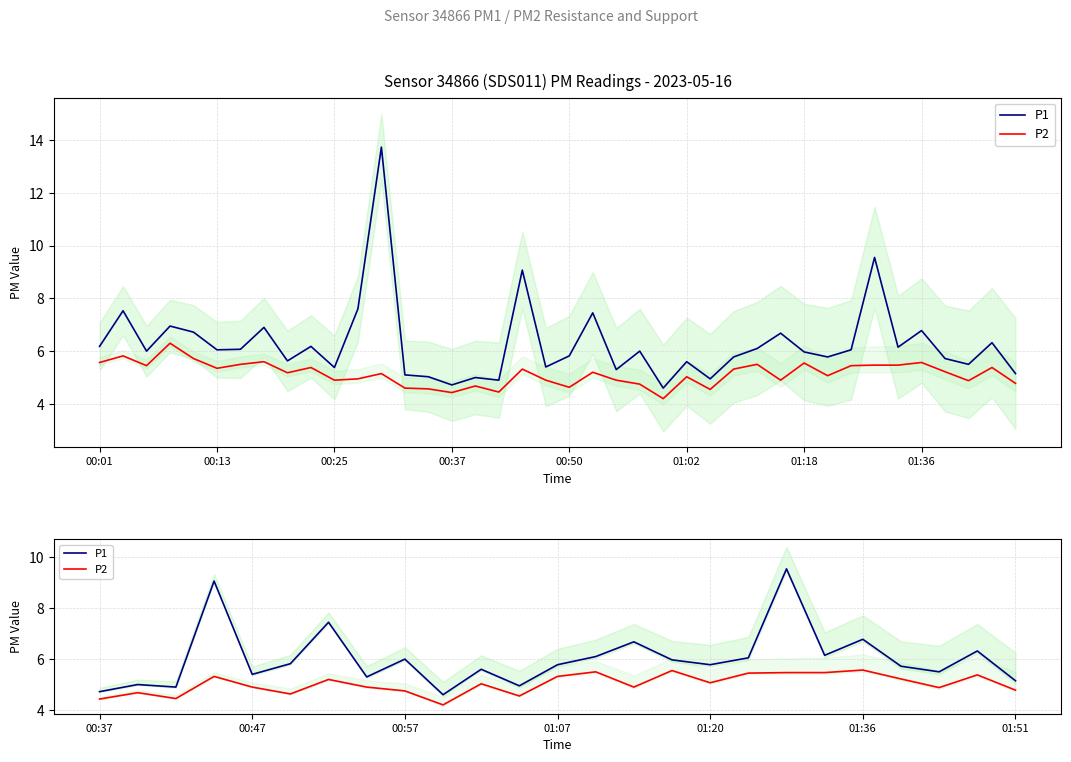

Reading right to left, extract all data points from this chart.

P1: 5.2	6.3	5.5	5.7	6.8	6.2	9.6	6.0	5.8	6.0	6.7	6.1	5.8	5.0	5.6	4.6	6.0	5.3	7.5	5.8	5.4	9.1	4.9	5.0	4.7
P2: 4.8	5.4	4.9	5.2	5.6	5.5	5.5	5.5	5.1	5.5	4.9	5.5	5.3	4.5	5.0	4.2	4.8	4.9	5.2	4.6	4.9	5.3	4.5	4.7	4.4